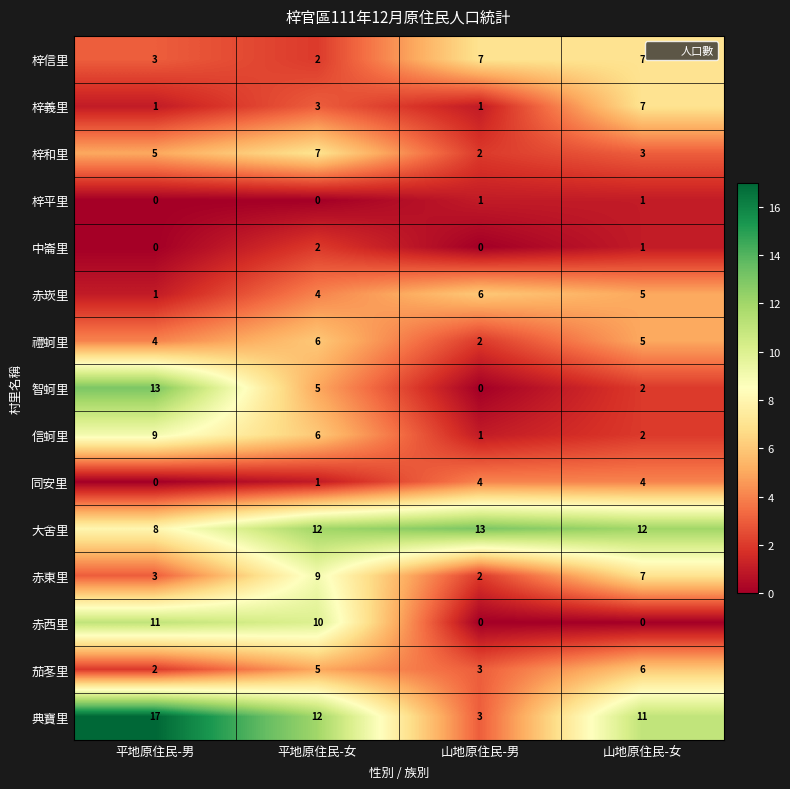

Count the number of data series in this chart.

15